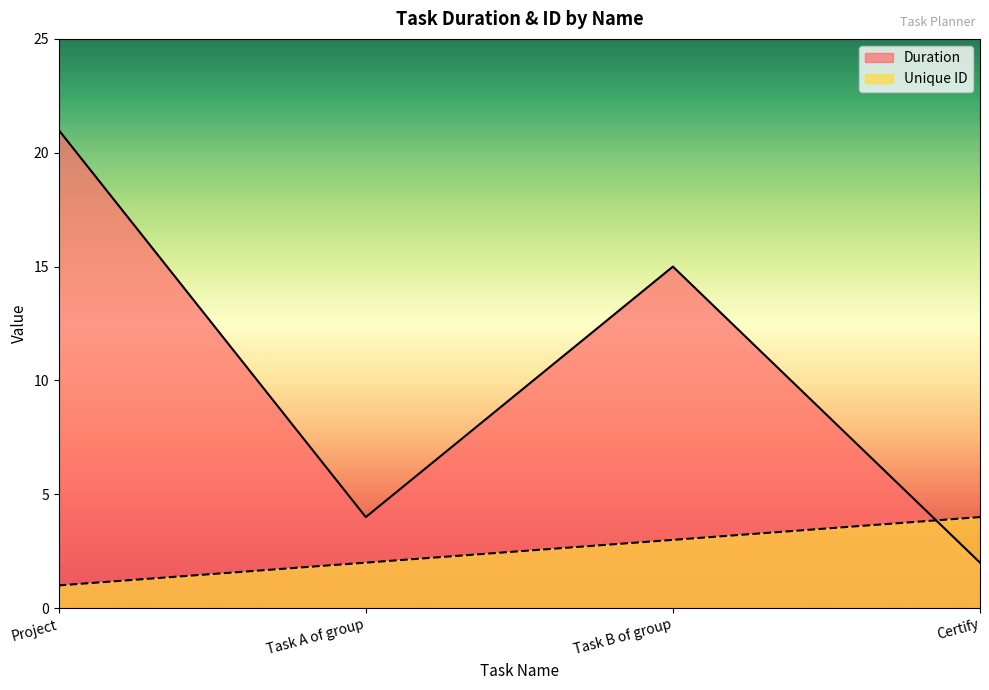

What is the label of the 3rd point from the right?

Task A of group